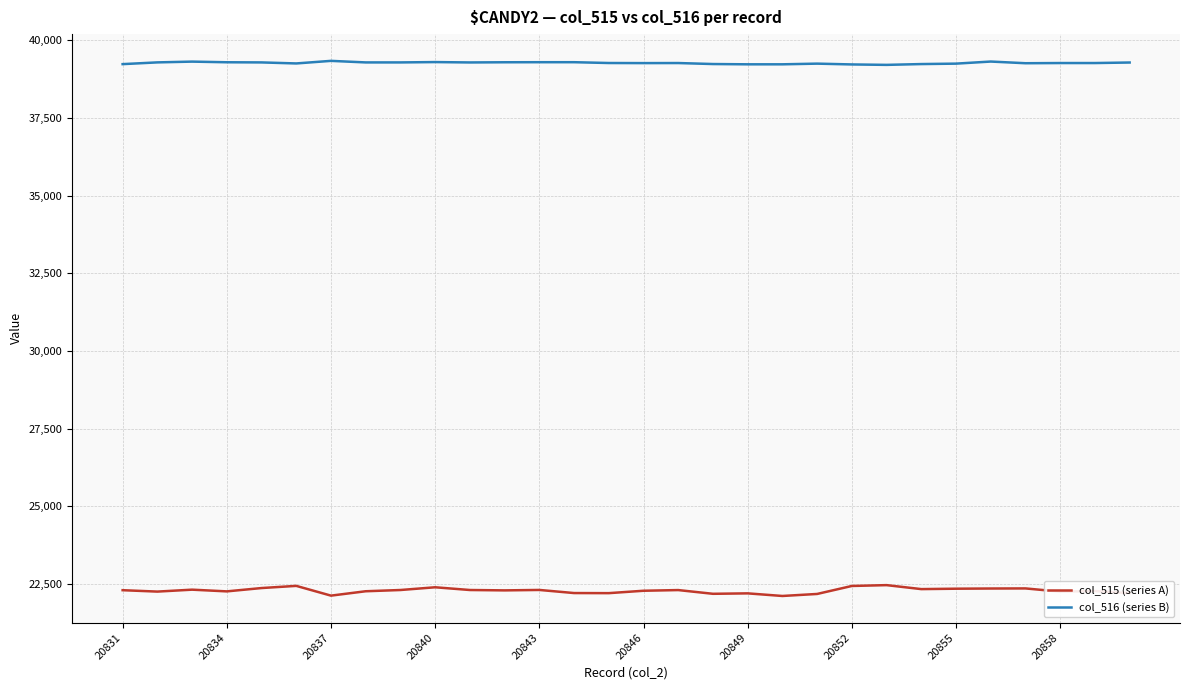

What is the sum of all col_516 (series B) values?

1178022